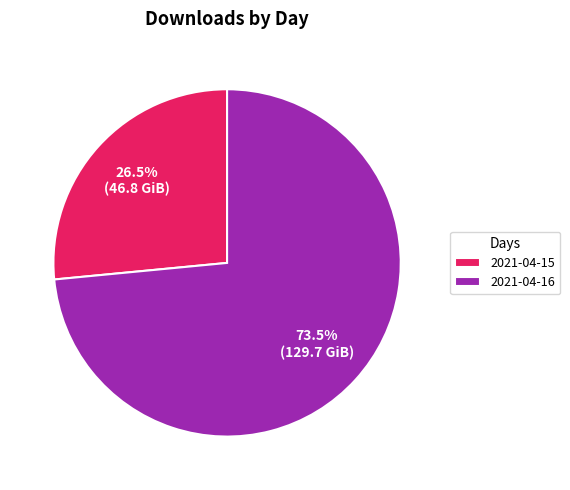

Approximately how many times larger is the value at 2021-04-15 compared to 2021-04-16?

0.4